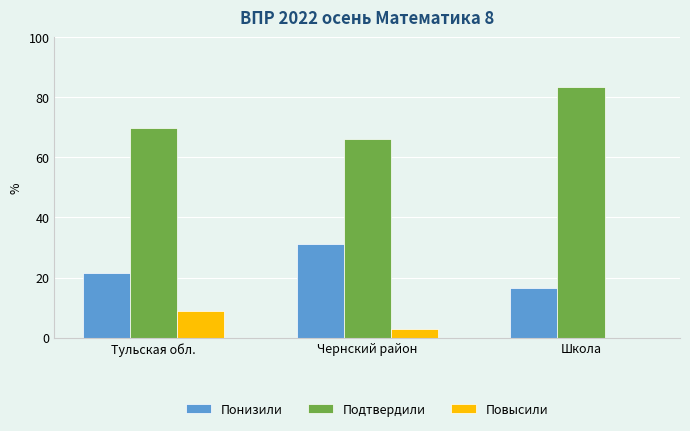

Which series has the largest total across all categories?

Подтвердили